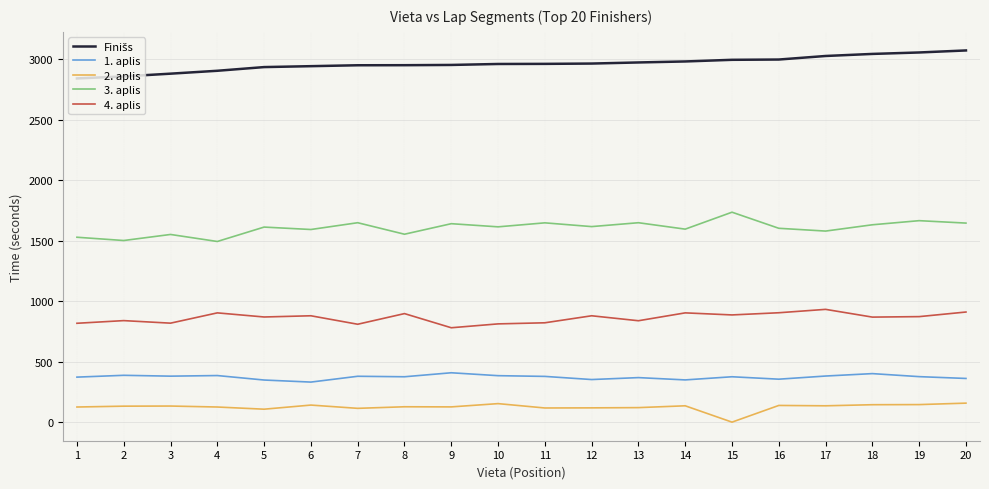

True or false: 3. aplis and 2. aplis cross at least once.

False